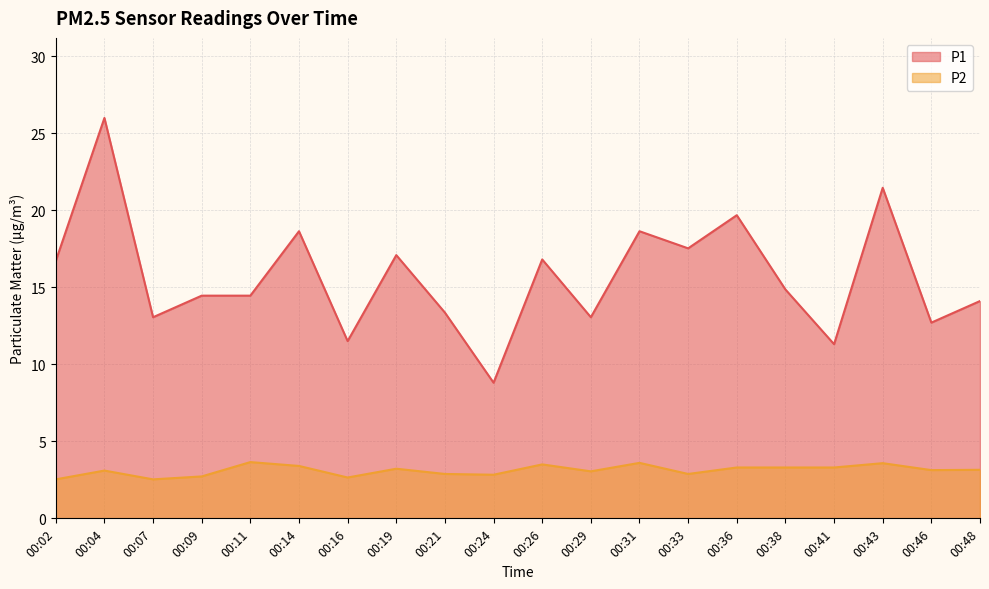

Where is P2 nearest to the value 3?

00:29